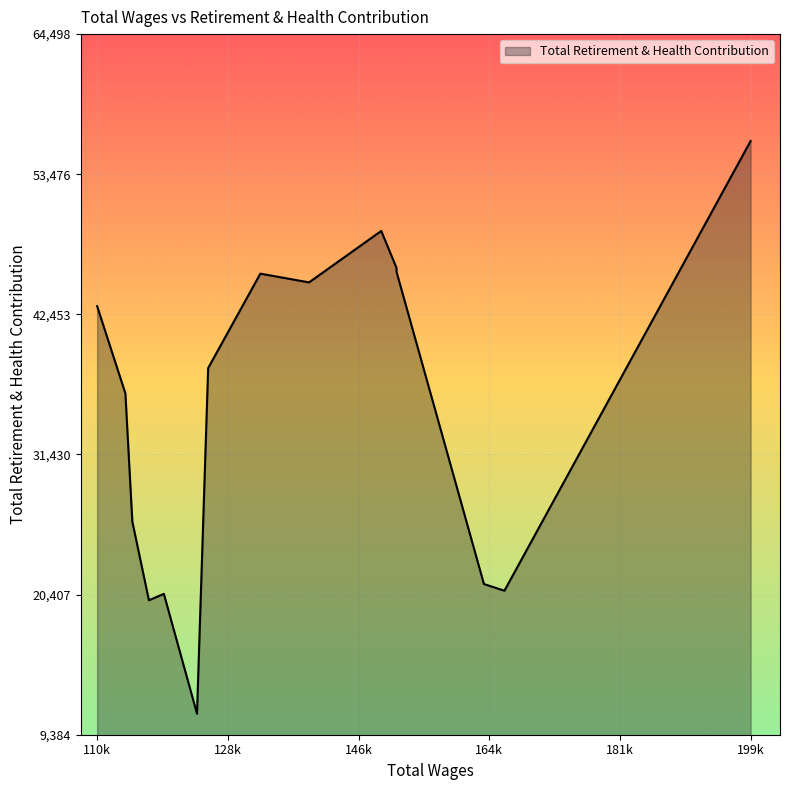

True or false: the data has more than 1 interior local peaks.

True